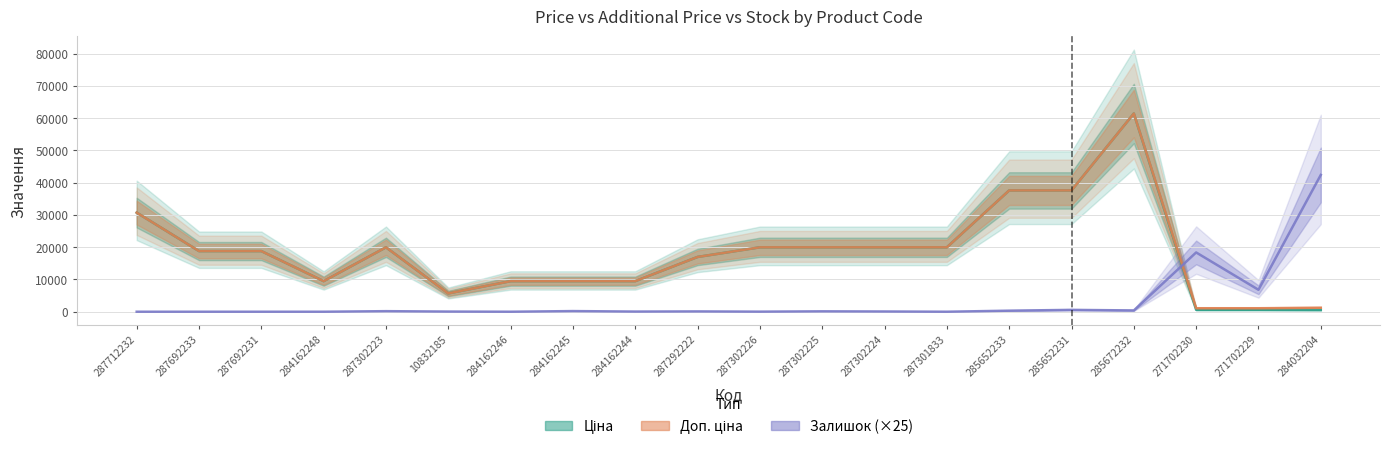

Where is the first local maximum for Доп. ціна?

287302223